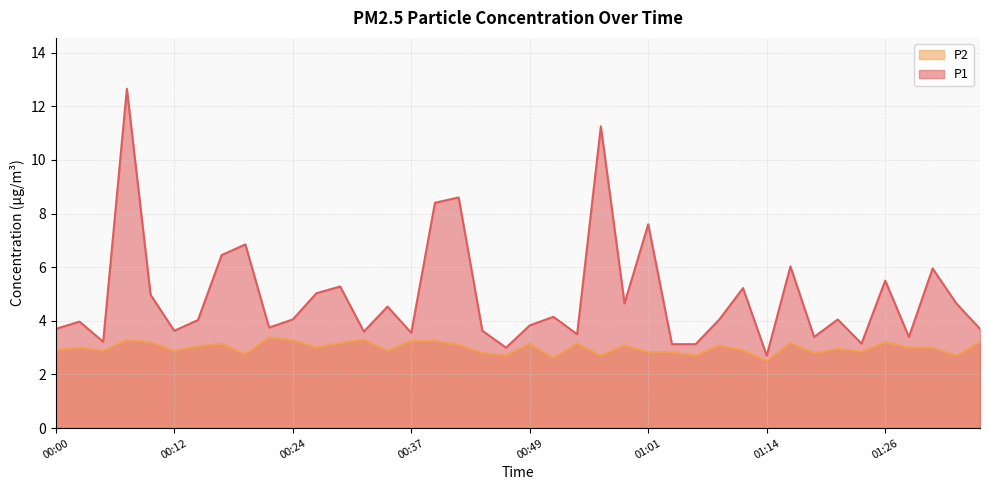

Which series has the largest total across all categories?

P1